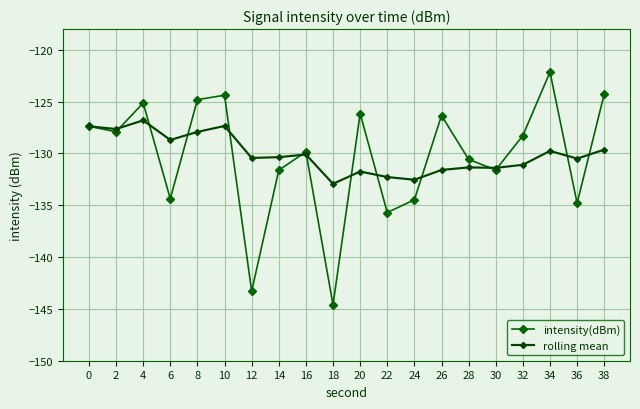

How many lines are shown in the chart?

2